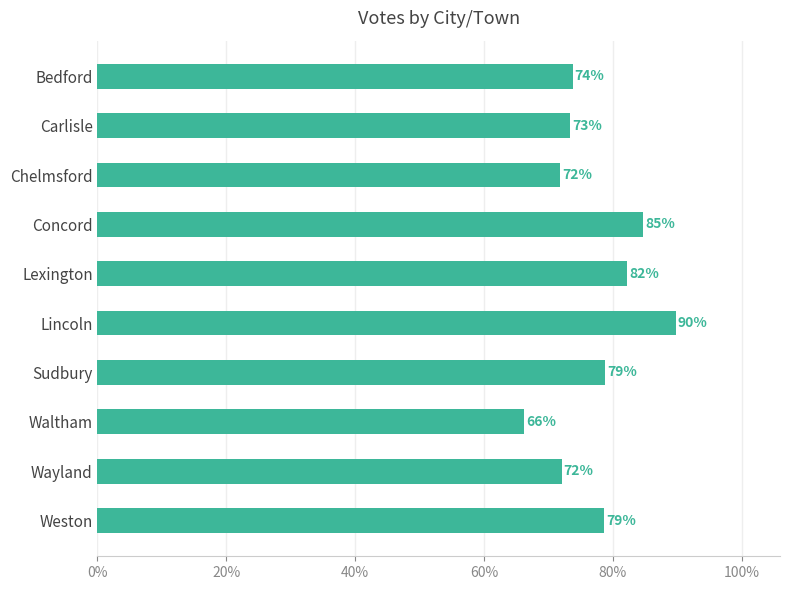

What is the smallest value displayed?

66.3